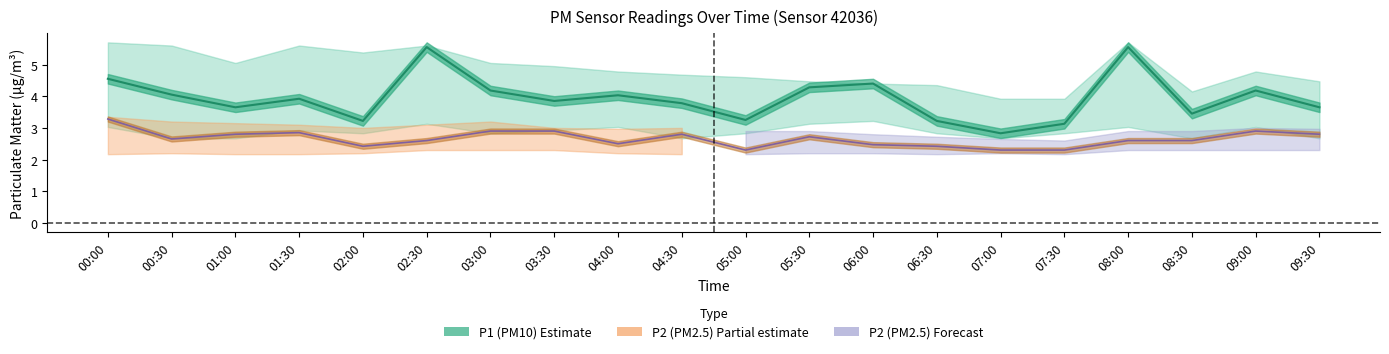

True or false: P2_center and P1_upper cross at least once.

False